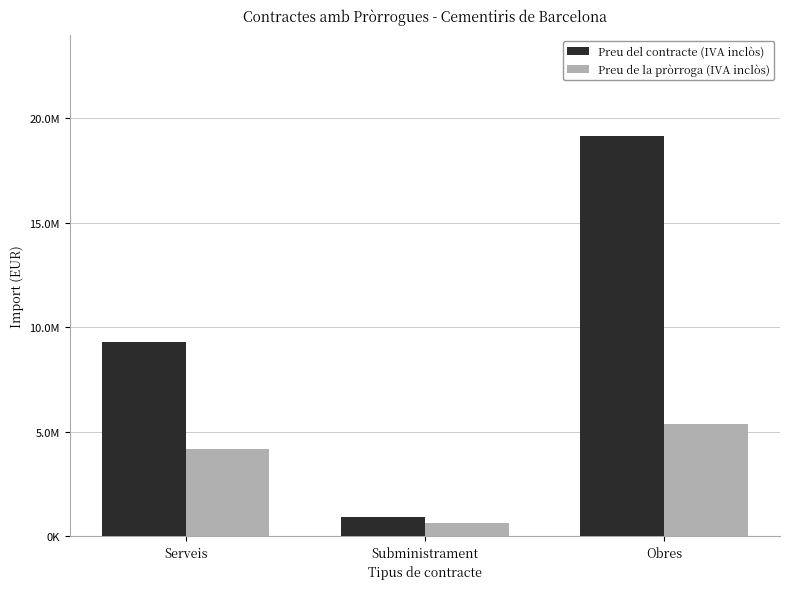

At which label does Preu del contracte (IVA inclòs) first exceed 9291387?

Serveis